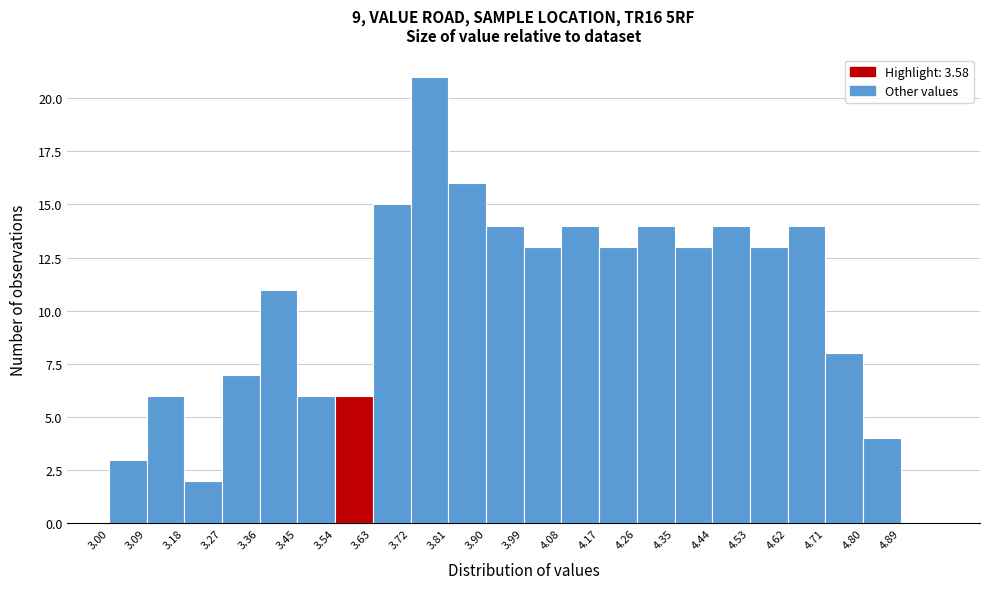

What is the height of the bar covering 3.00 to 3.09 on the x-axis? The values are not printed on the chart, so give them approximately, as read against the axis.

3